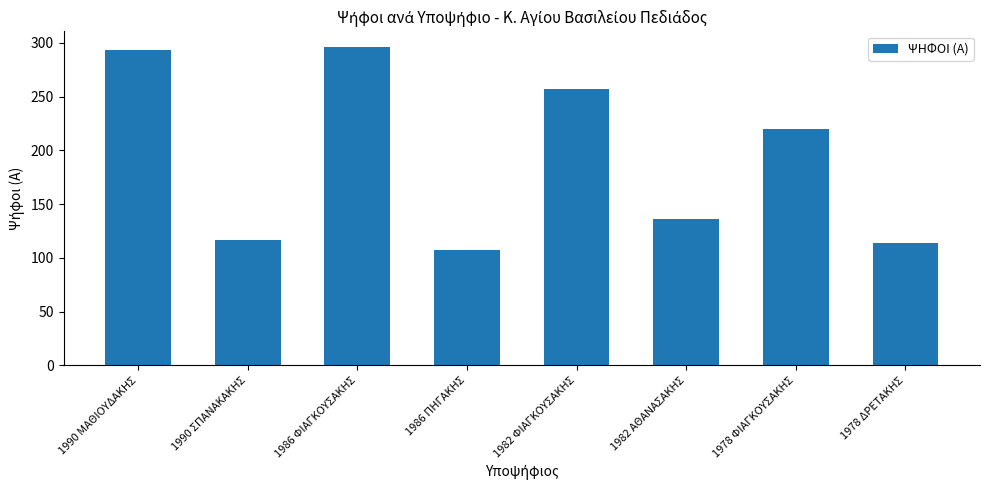

What is the value of the 6th bar from the left?

136